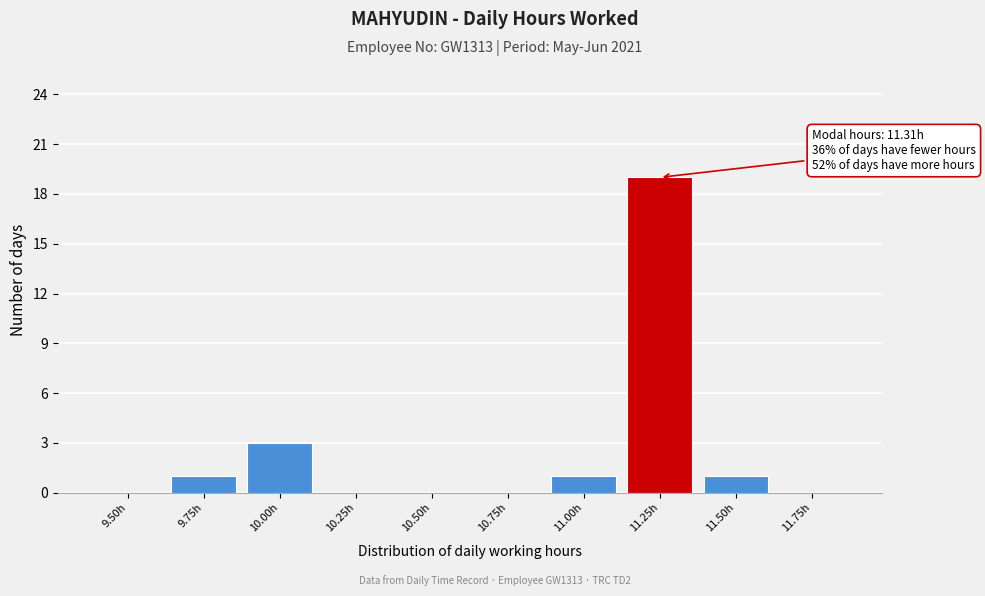

Reading left to right, transcribe all the data shown in this chart.

9.50h=0	9.75h=1	10.00h=3	10.25h=0	10.50h=0	10.75h=0	11.00h=1	11.25h=19	11.50h=1	11.75h=0